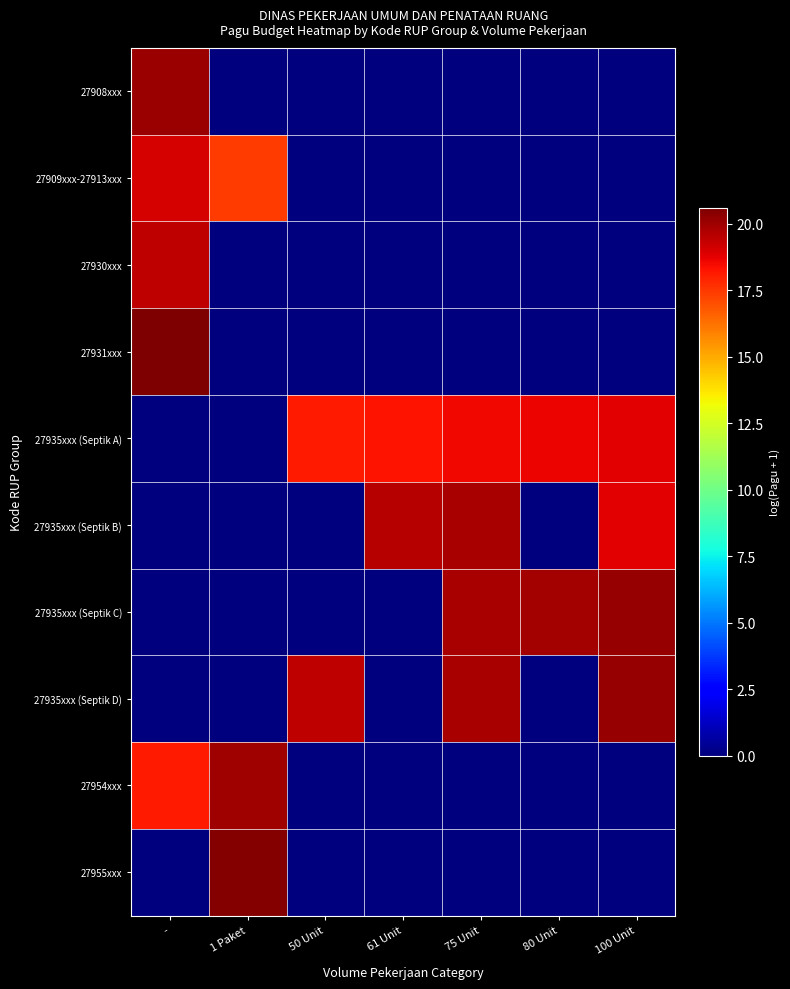

Which has a higher value, 1 Paket or 100 Unit?

1 Paket